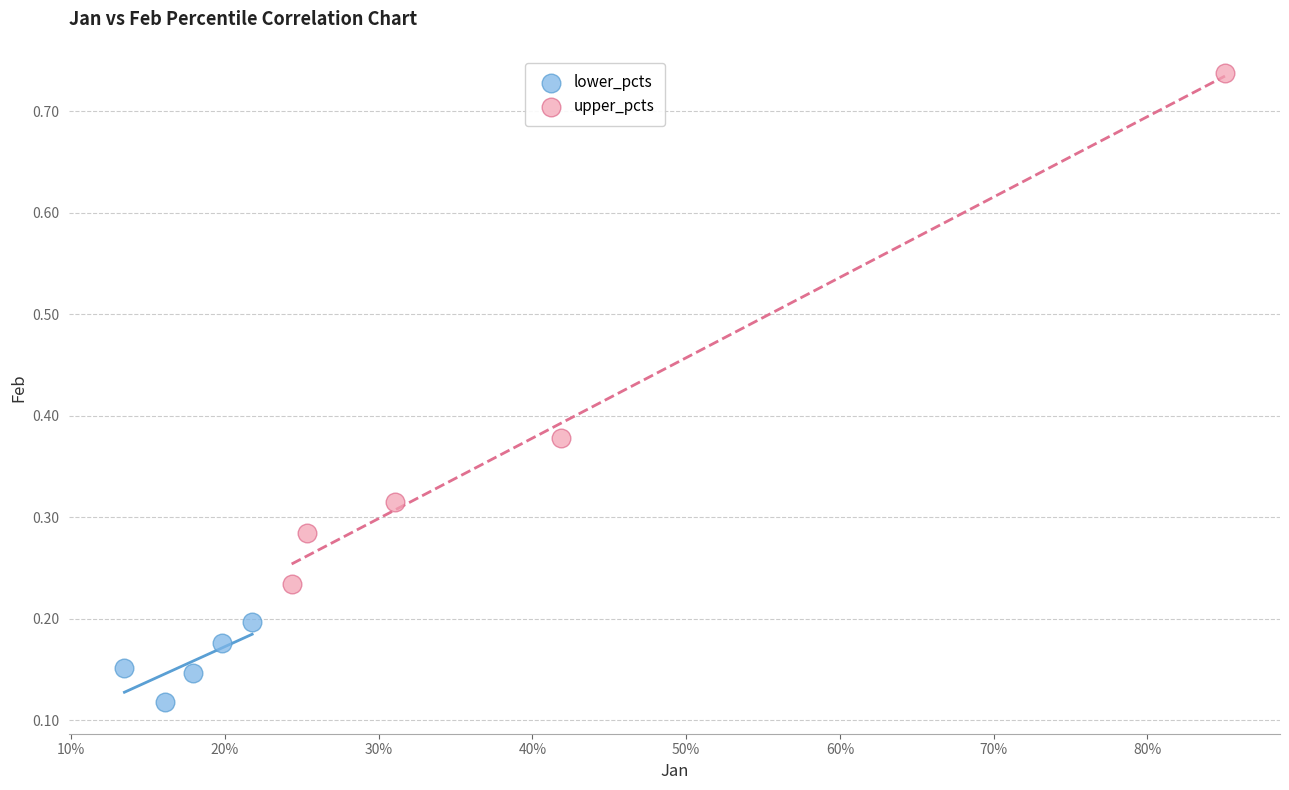

Which series reaches the minimum Y coordinate?

lower_pcts